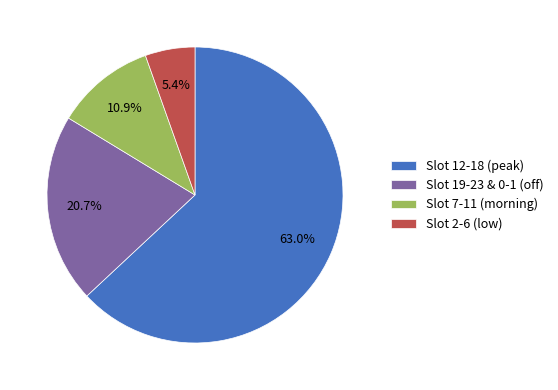

Count the number of slices in the pie.

4